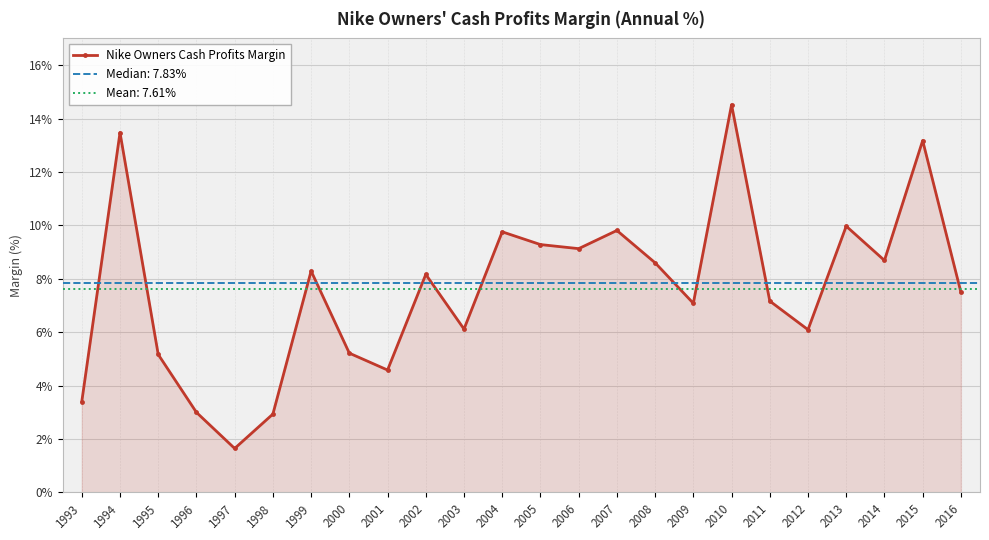

Between 1996 and 2014, which is larger?

2014